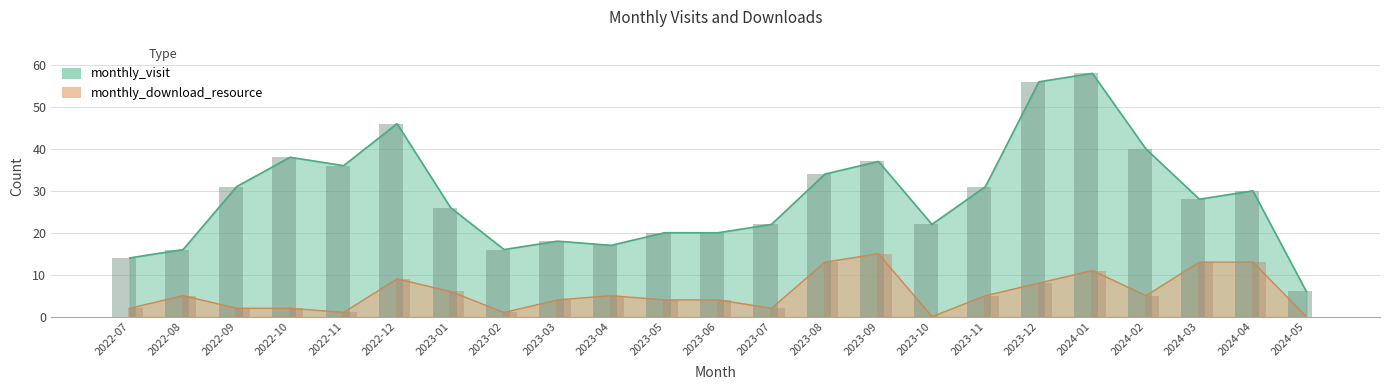

Reading left to right, list all the values displayed in this chart.

monthly_visit: 14	16	31	38	36	46	26	16	18	17	20	20	22	34	37	22	31	56	58	40	28	30	6
monthly_download_resource: 2	5	2	2	1	9	6	1	4	5	4	4	2	13	15	0	5	8	11	5	13	13	0